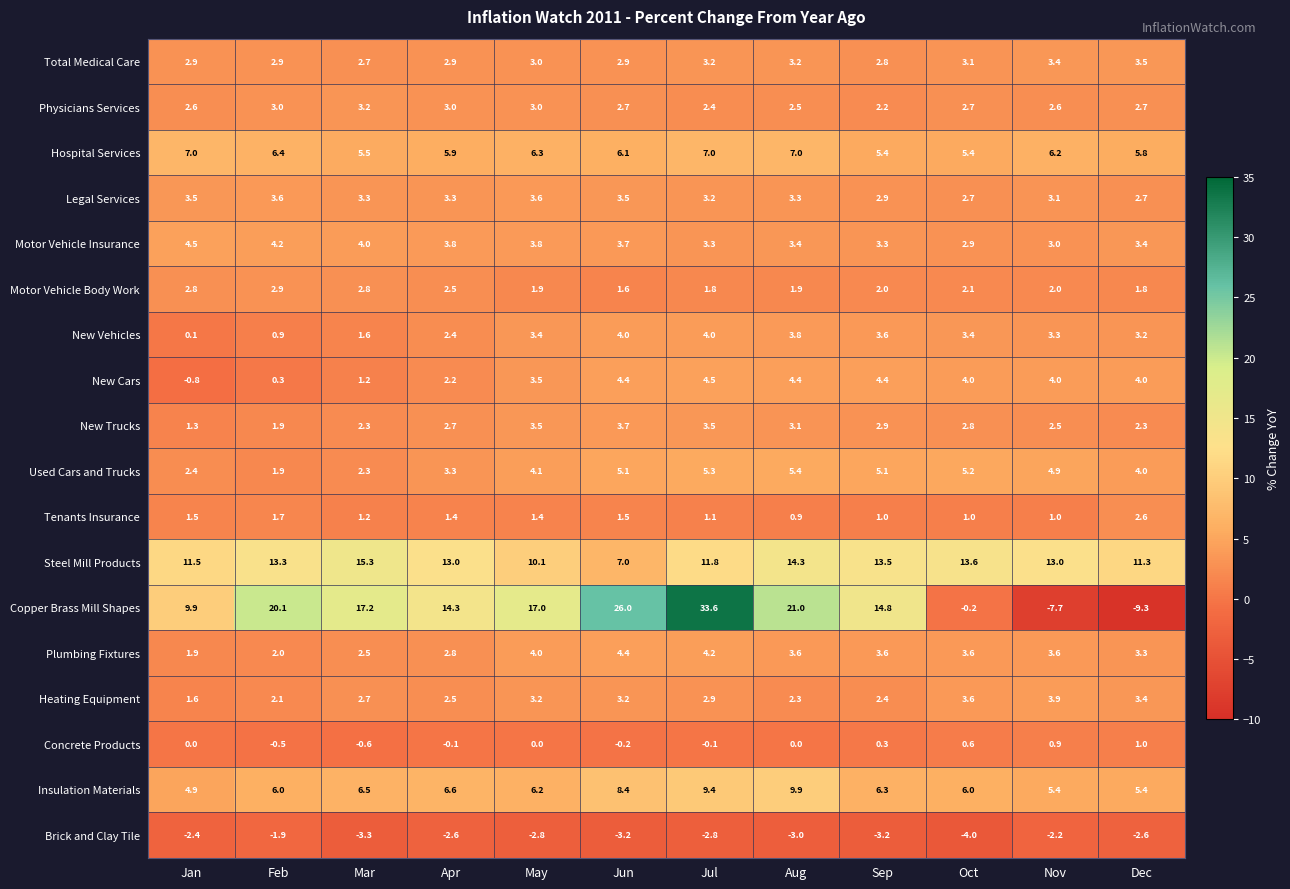

What is the maximum value shown in the chart?

33.6